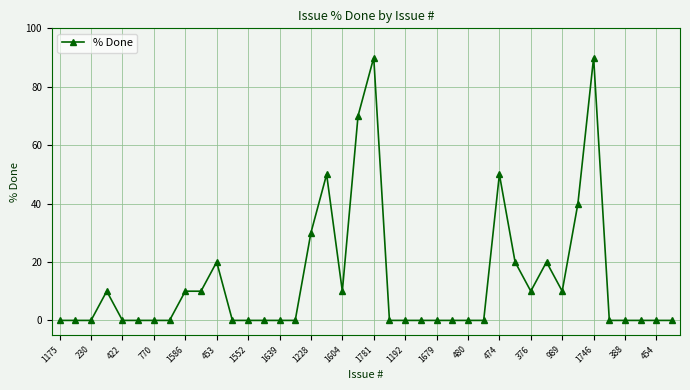

What is the maximum value shown in the chart?

90